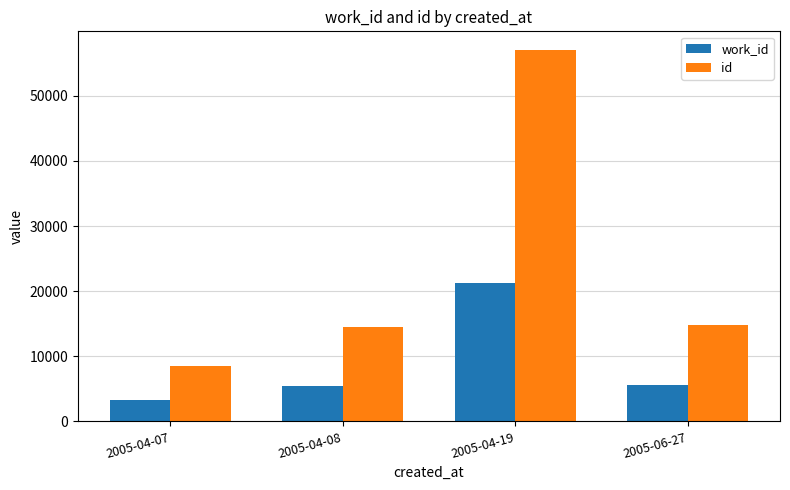

What is the total value across all series at 2005-04-08?

19827